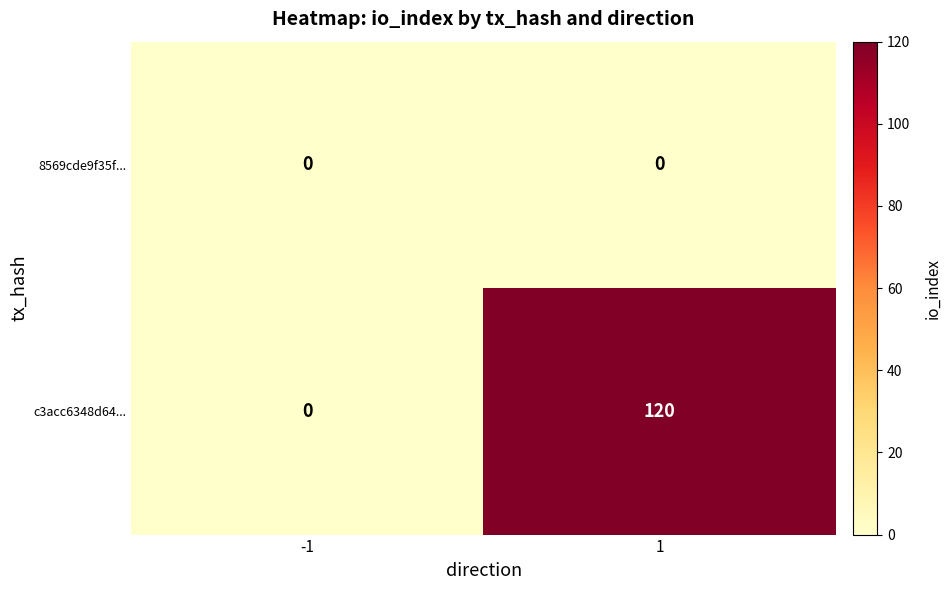

At which category is the sum across all series the highest?

1